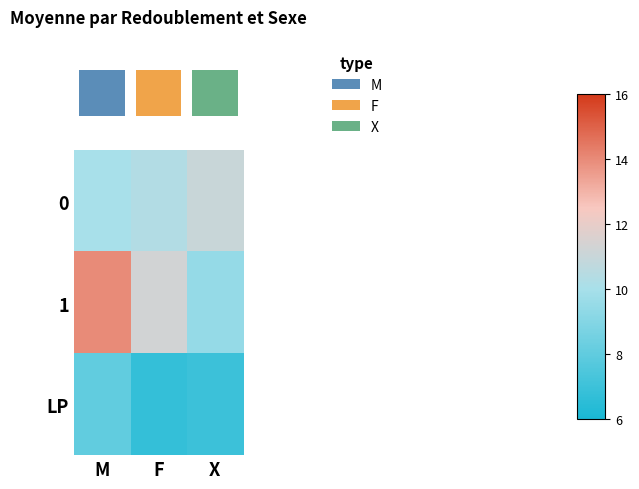

At how many categories does at least one series exceed 13?

1